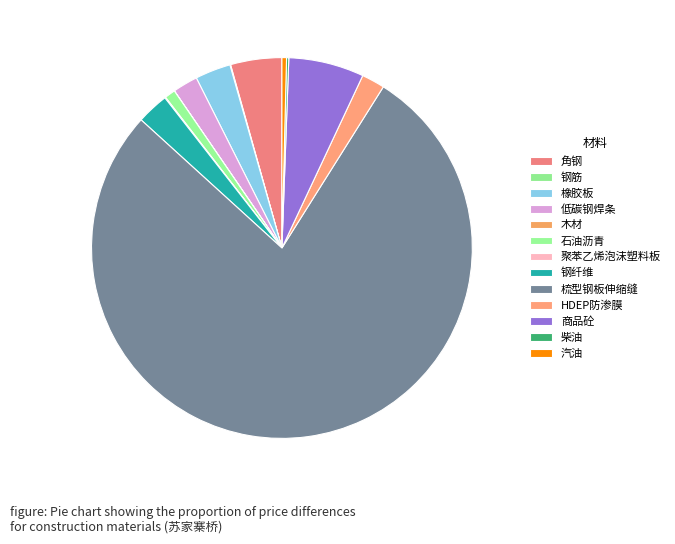

How many slices are in this pie chart?

13